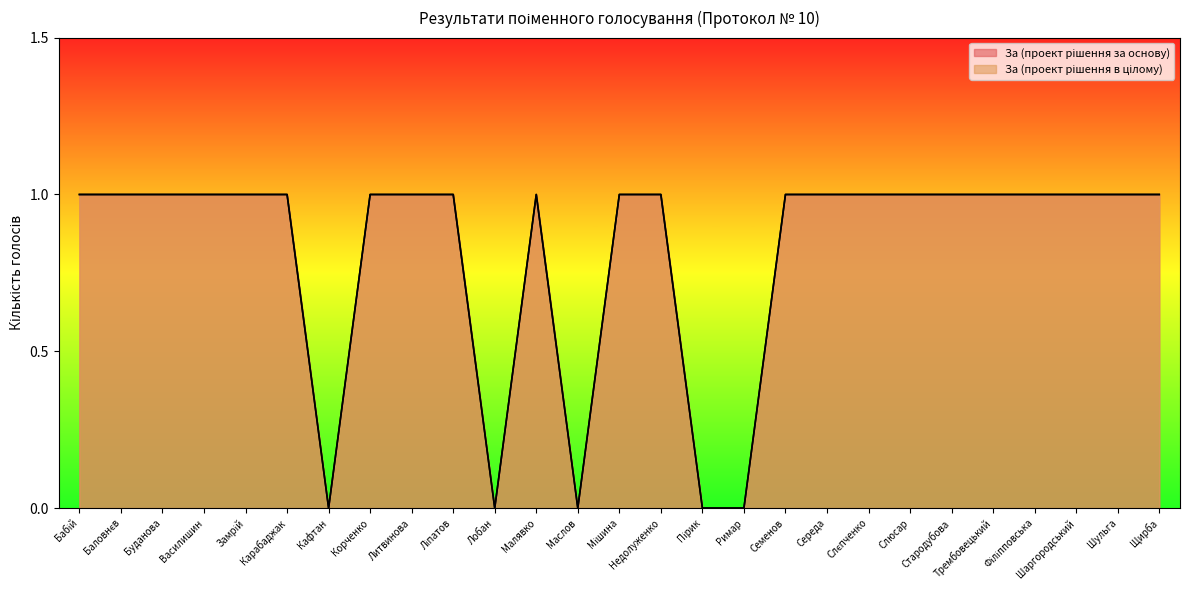

What is the value of the За (проект рішення за основу) point at the 12th from the left?

1